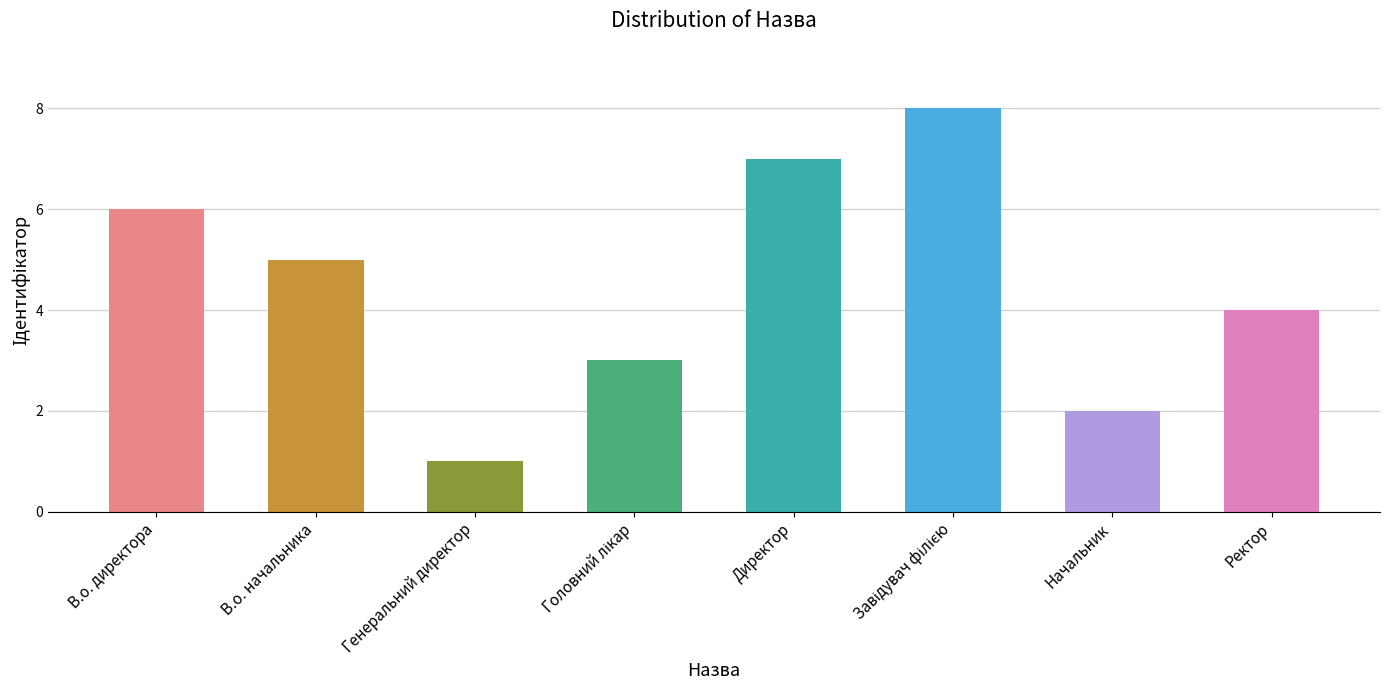

How many data points are less than 5?

4